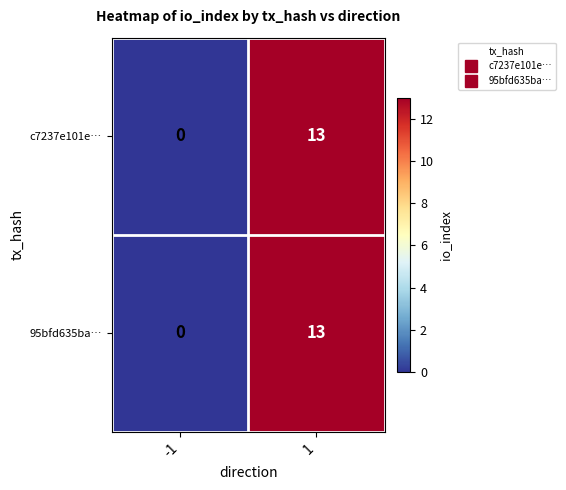

How many categories are shown in the chart?

2